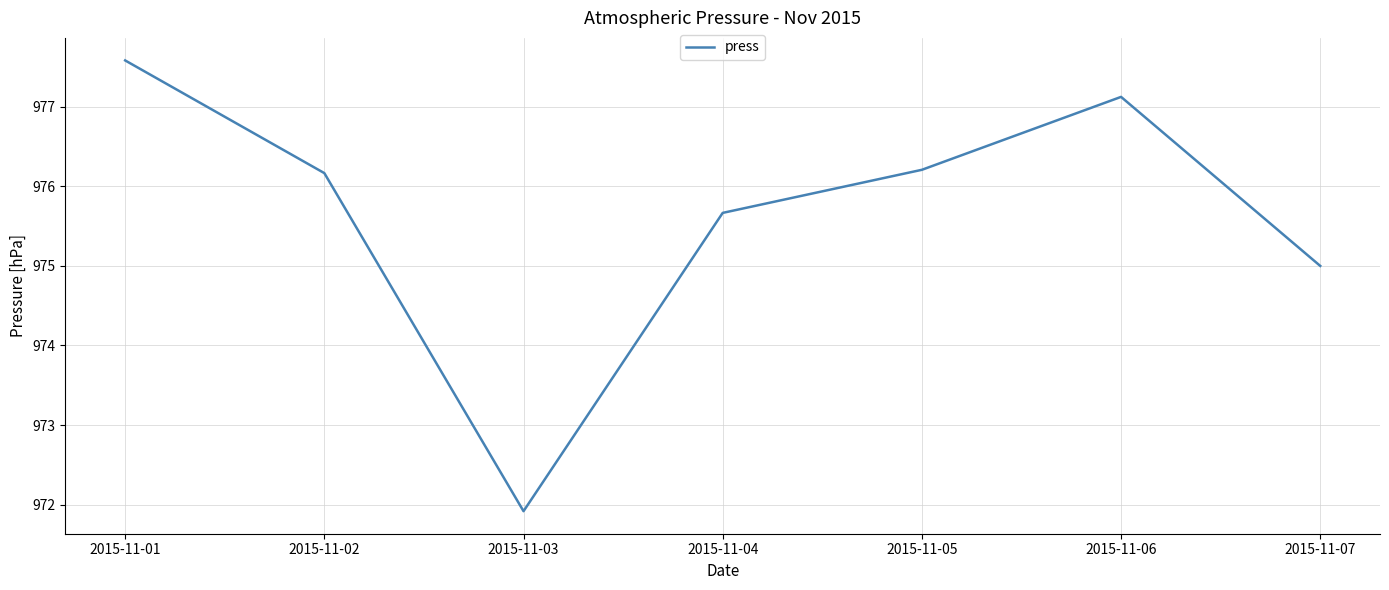

What is the ratio of the value at 2015-11-03 to the value at 2015-11-07?

1.0